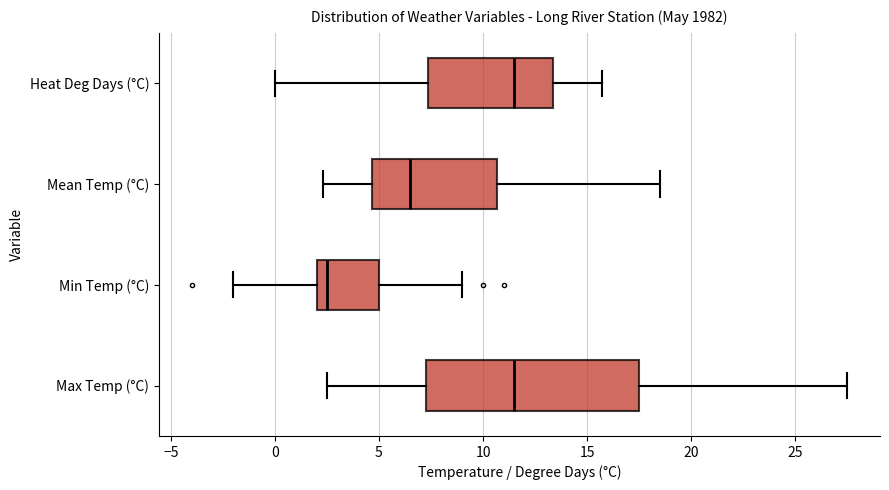

Where does the left whisker of the box for Max Temp (°C) end on the x-axis? The values are not printed on the chart, so give them approximately, as read against the axis.

2.5